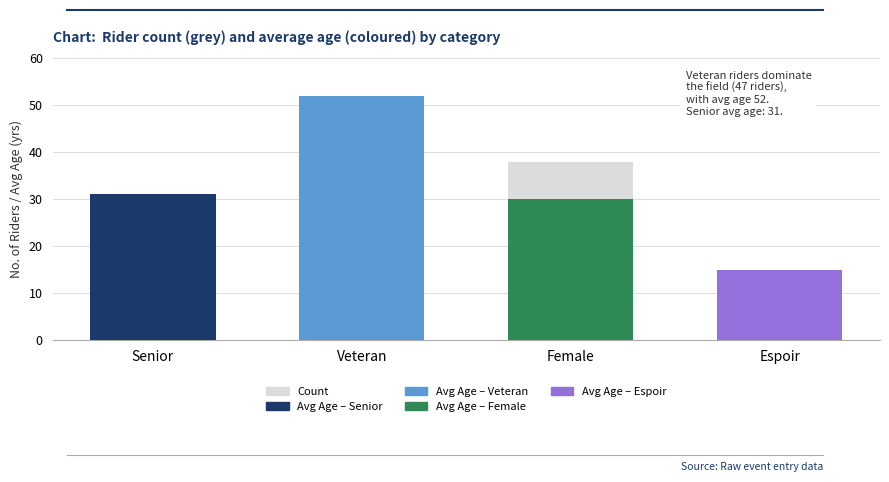

At which label is the value closest to 25?

Female